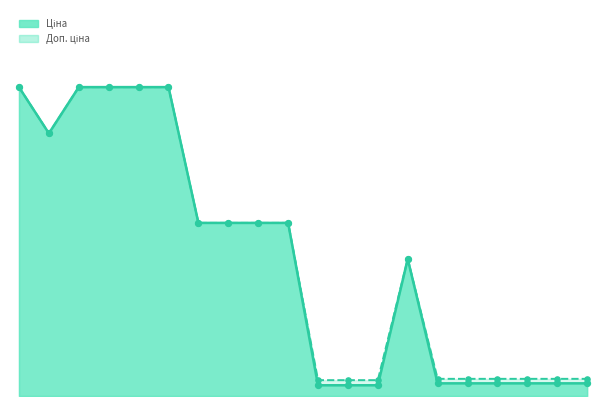

At how many categories does at least one series exceed 18915?

5